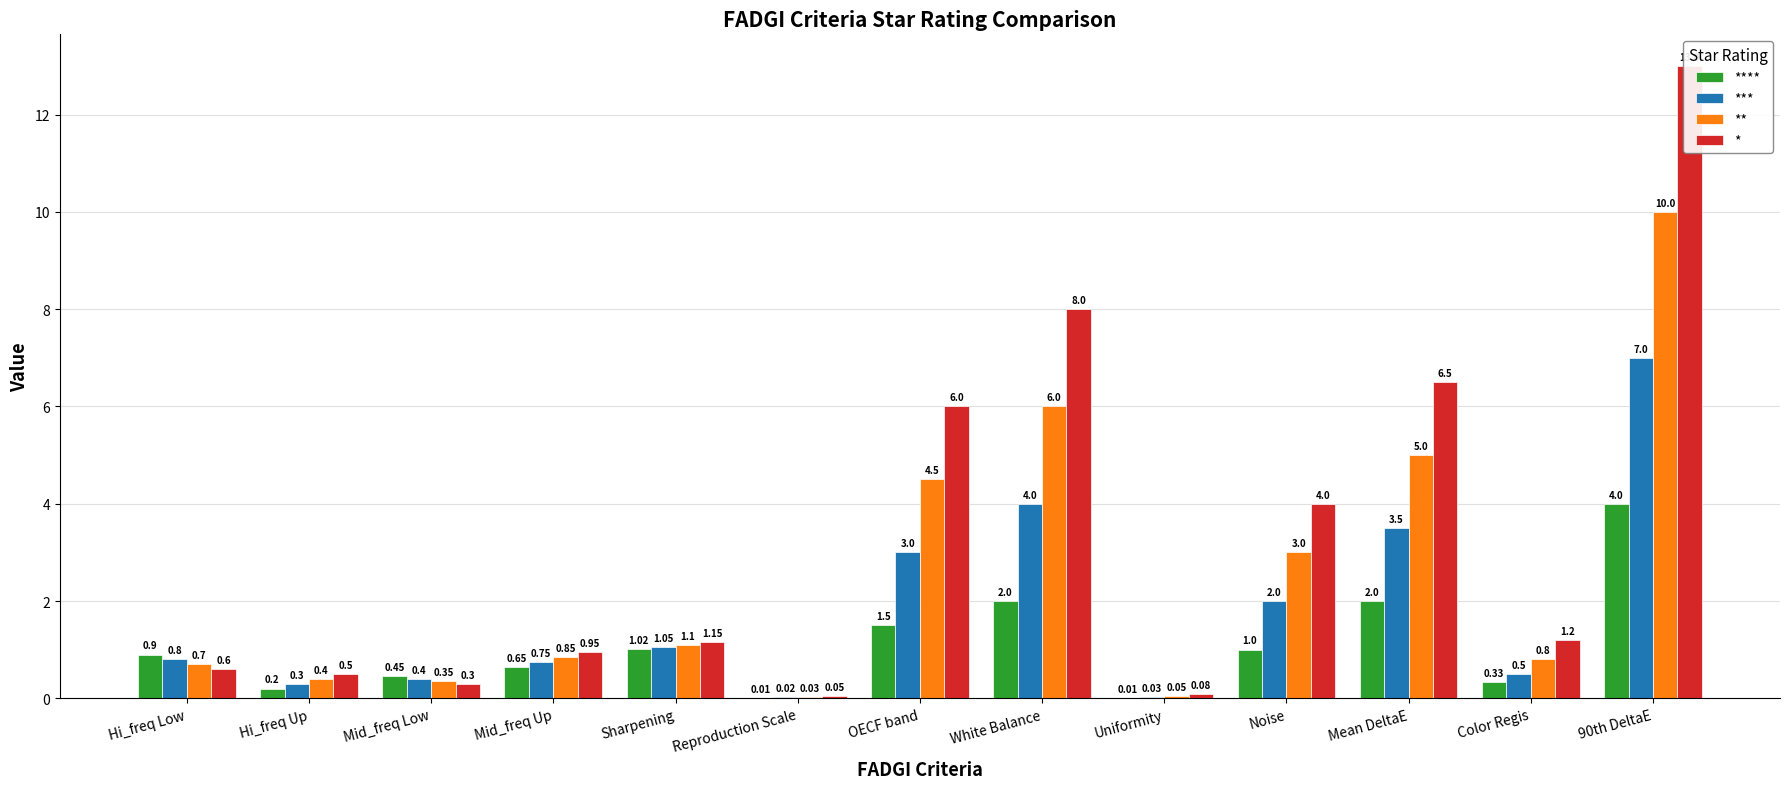

Which series has the widest spread of values?

*